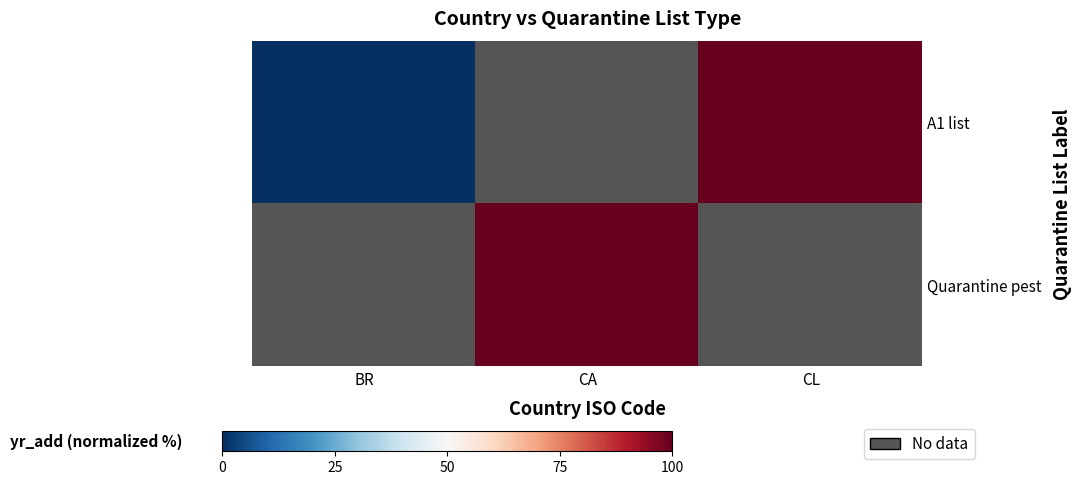

The A1 list series shows -46.1 at BR. True or false?

False